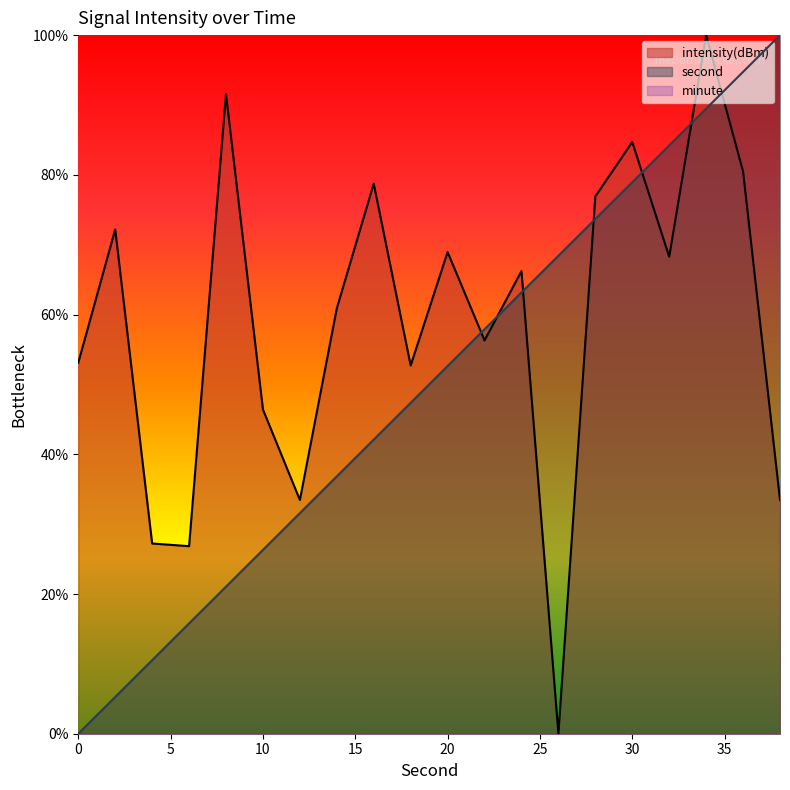

True or false: intensity(dBm) has a value of 122.3 at 36.

False